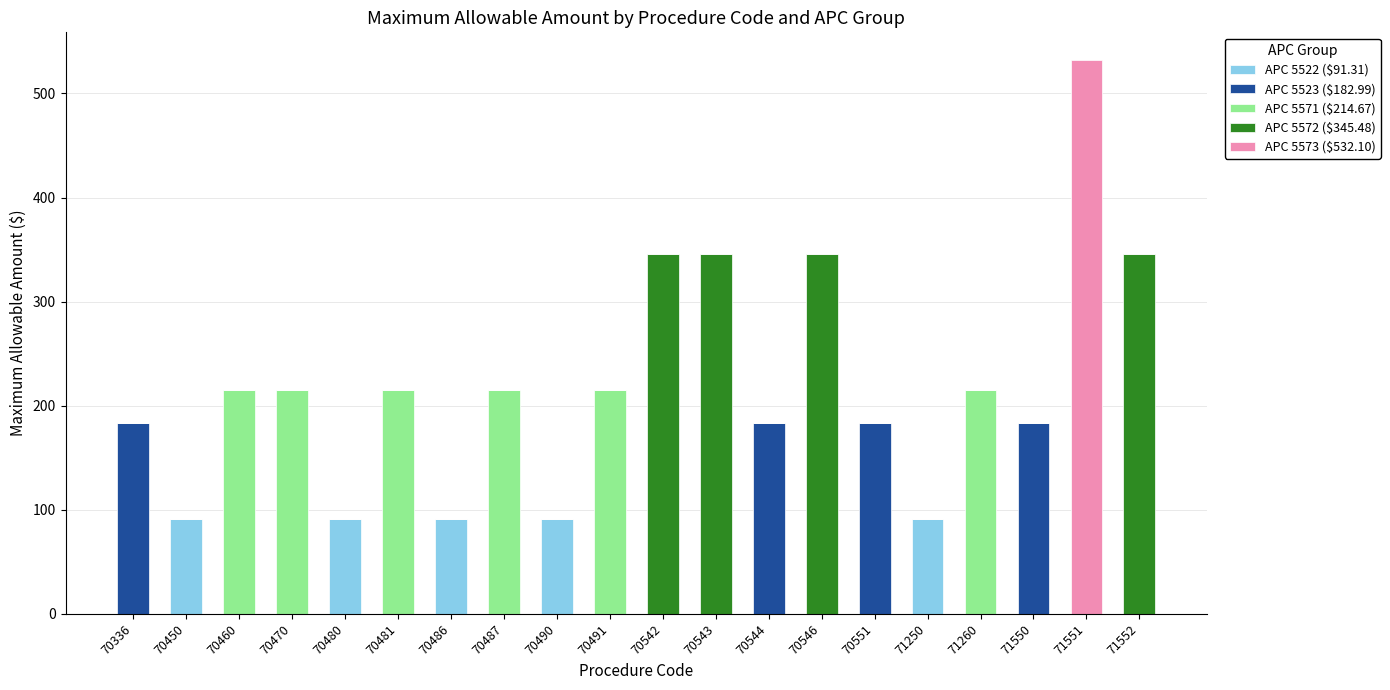

Is it true that APC 5522 ($91.31) equals 27.9 at 70544?

False